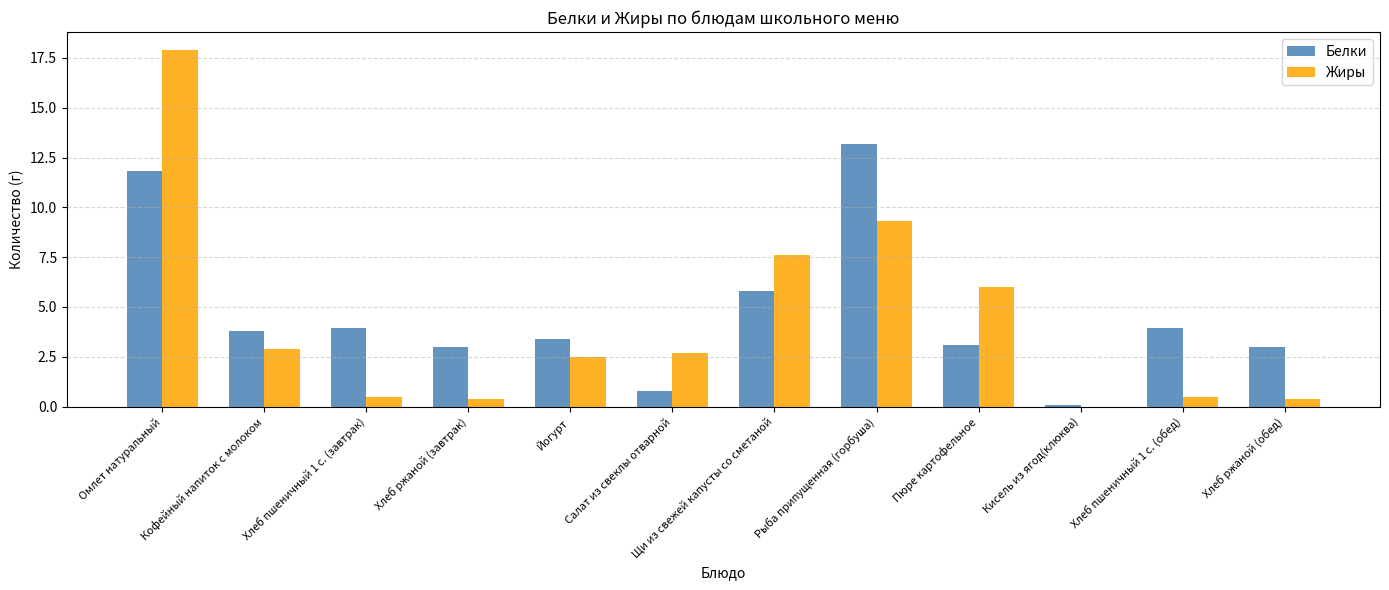

Is it true that Жиры equals 2.9 at Кофейный напиток с молоком?

True